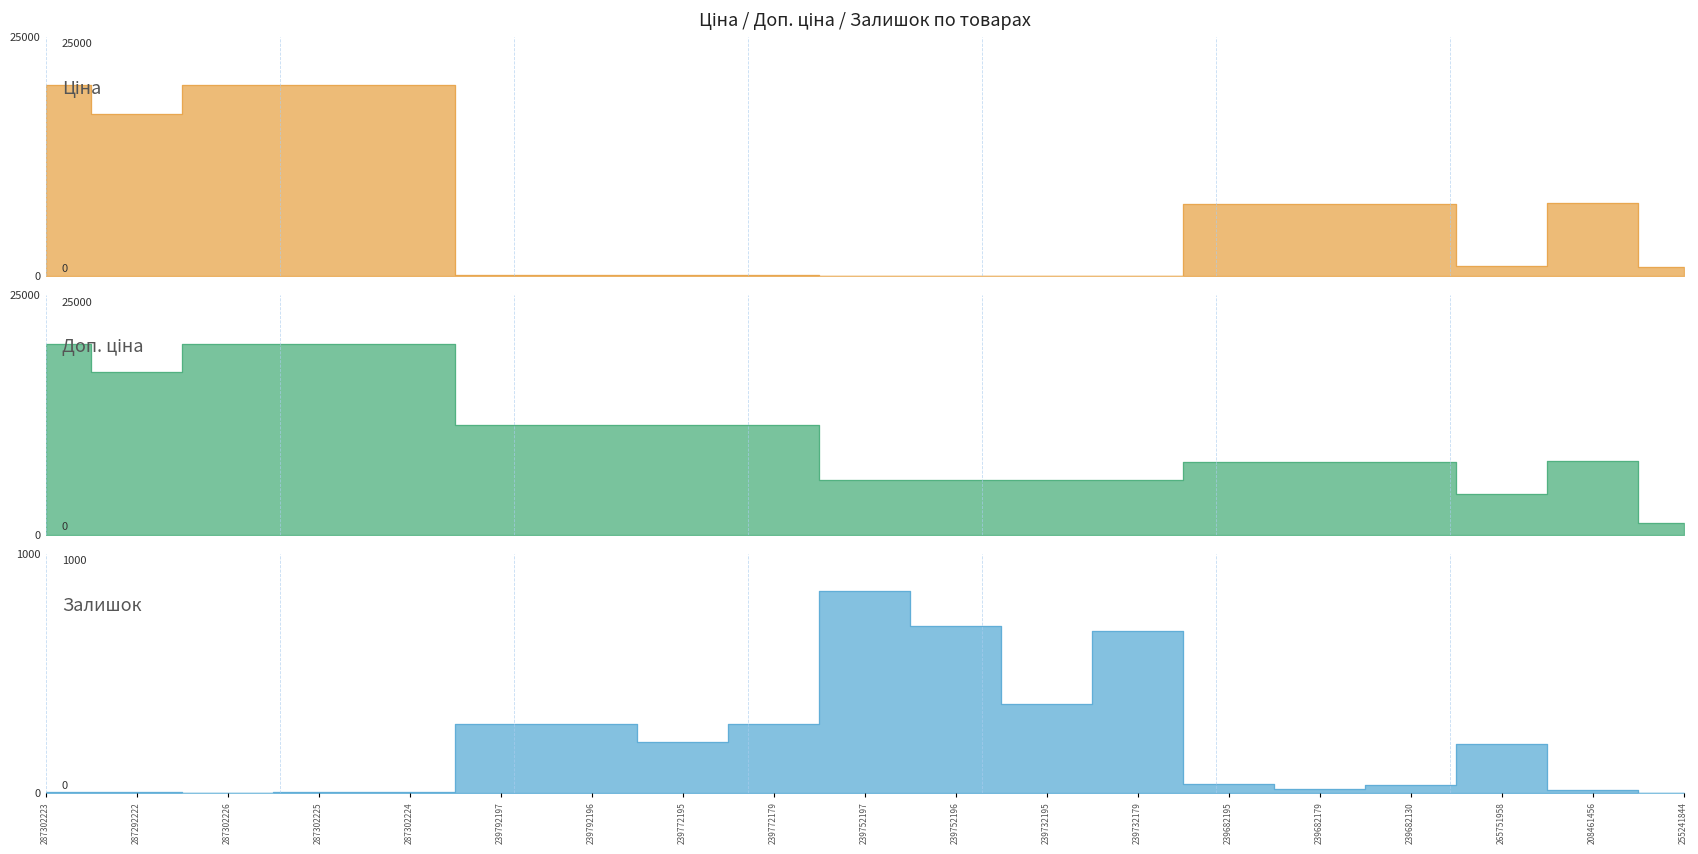

What are all the series names shown in the legend?

Ціна, Доп. ціна, Залишок